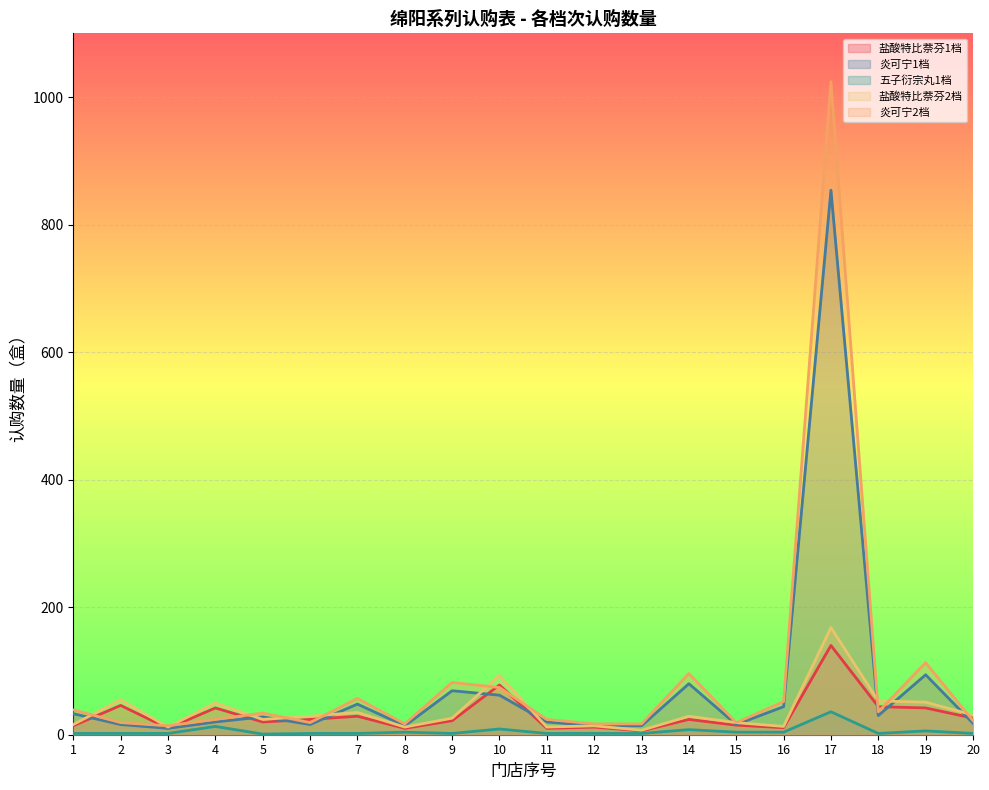

Is the value of 炎可宁1档 at 7 greater than the value of 炎可宁2档 at 13?

Yes